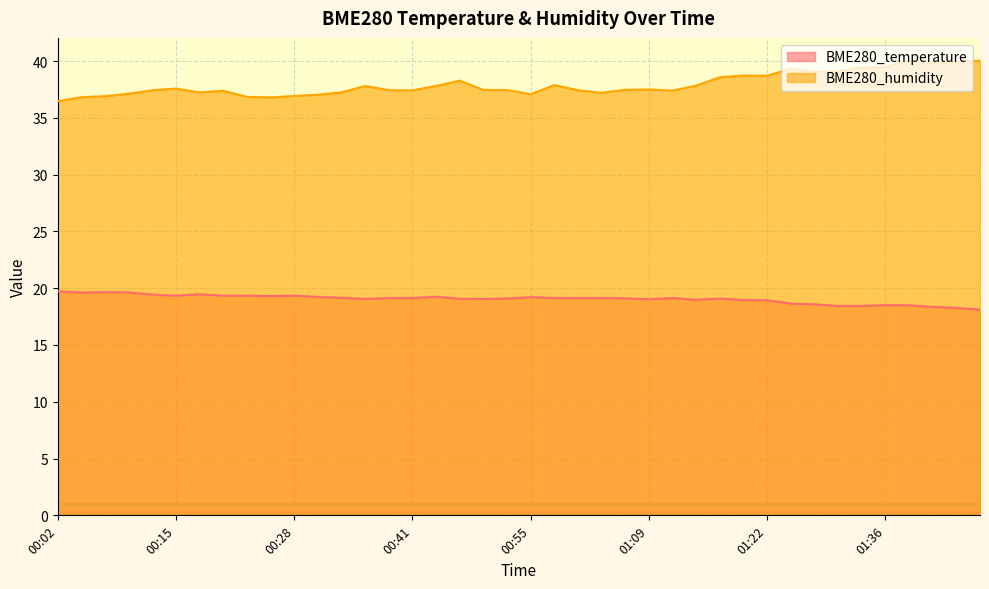

What is the total value across all series at 00:44?

57.1